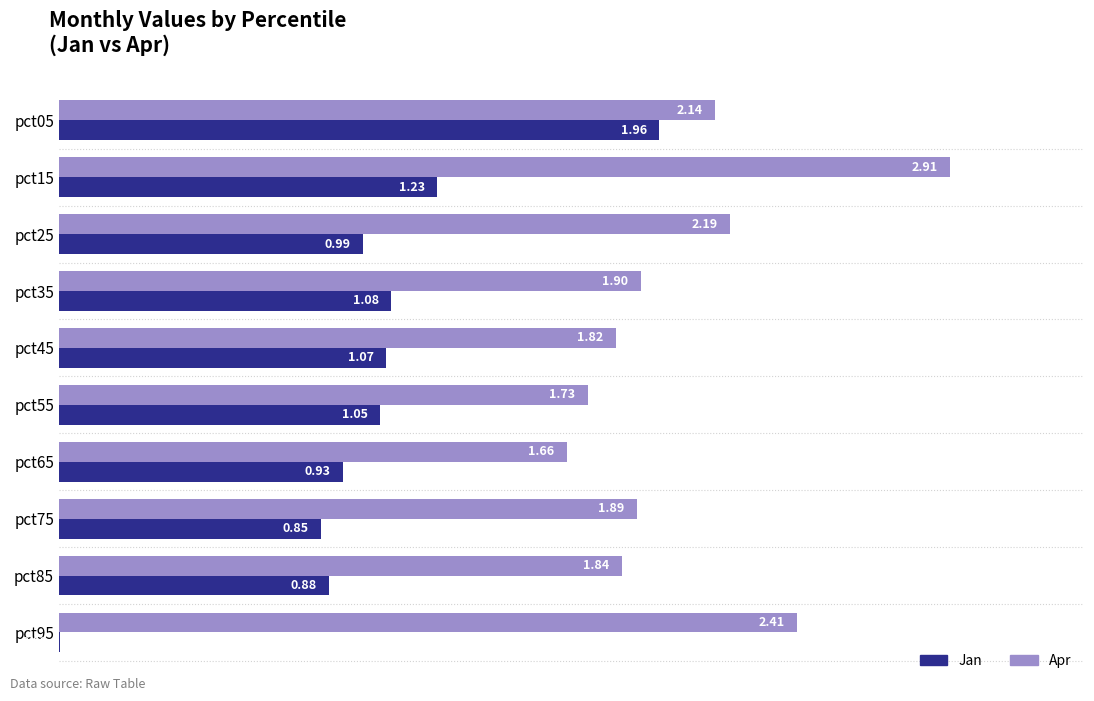

Which series changed the most between pct05 and pct85?

Jan